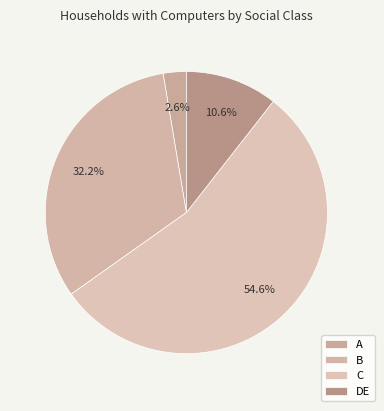

What is the smallest slice in the pie chart?

A